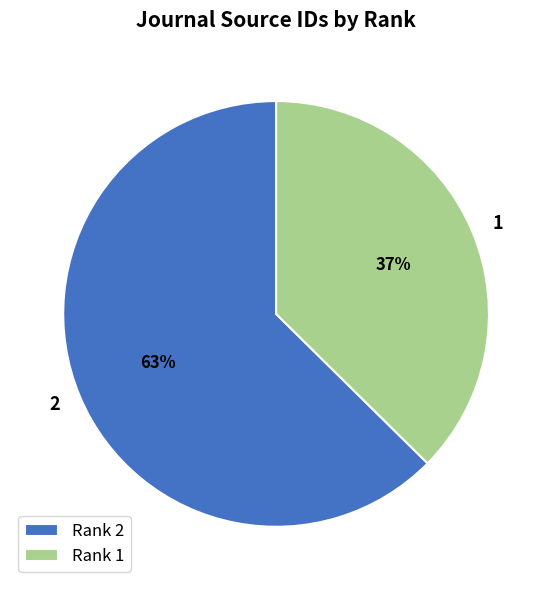

To the nearest percent, what is the average slice percentage?

50%